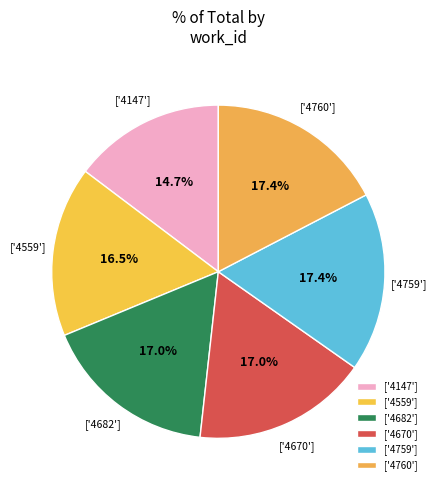

Count the number of slices in the pie.

6